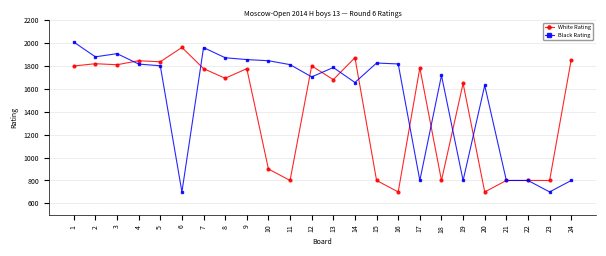

At which label does White Rating reach its peak?

6